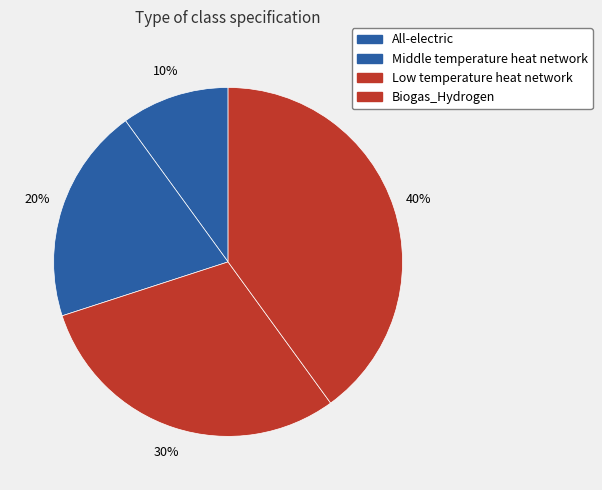

How many slices are in this pie chart?

4